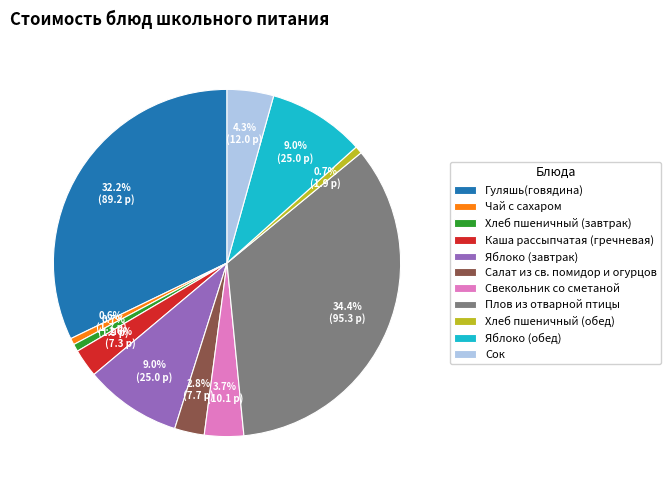

Approximately how many times larger is the value at Свекольник со сметаной compared to Яблоко (обед)?

0.4